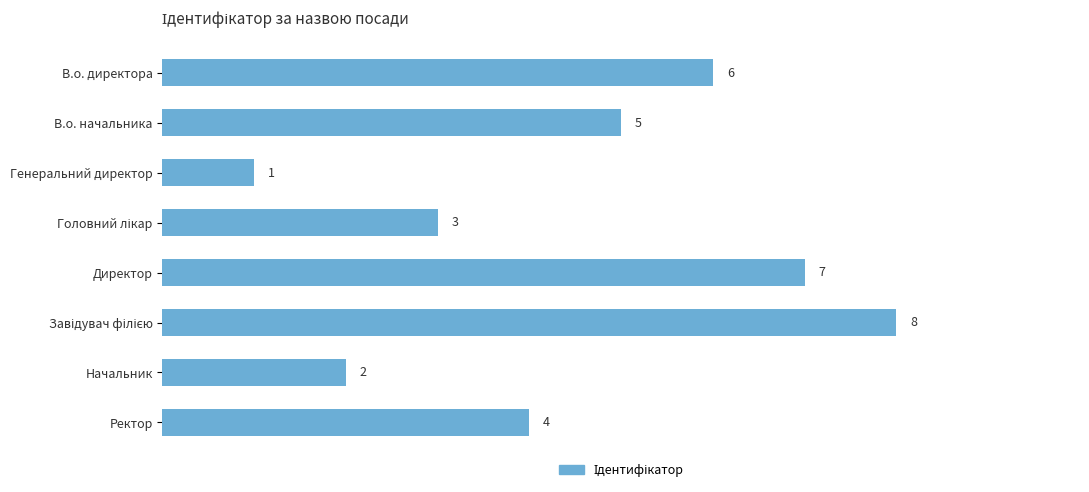

Does the chart contain stacked bars?

No